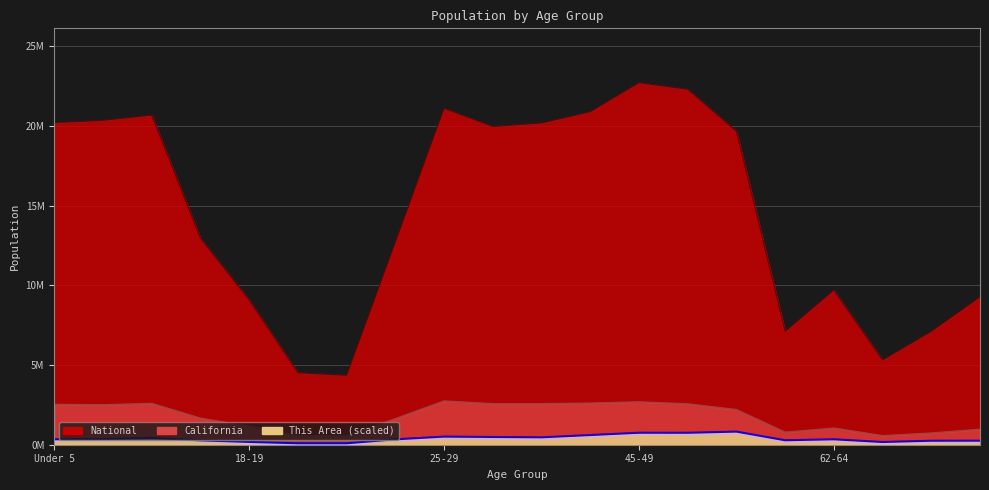

How many categories are shown in the chart?

20